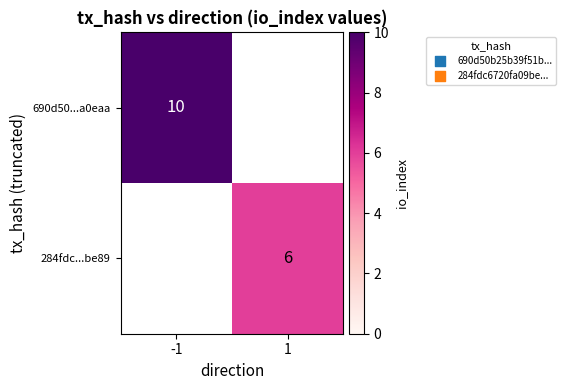

The 284fdc...be89 series shows 10 at 1. True or false?

False